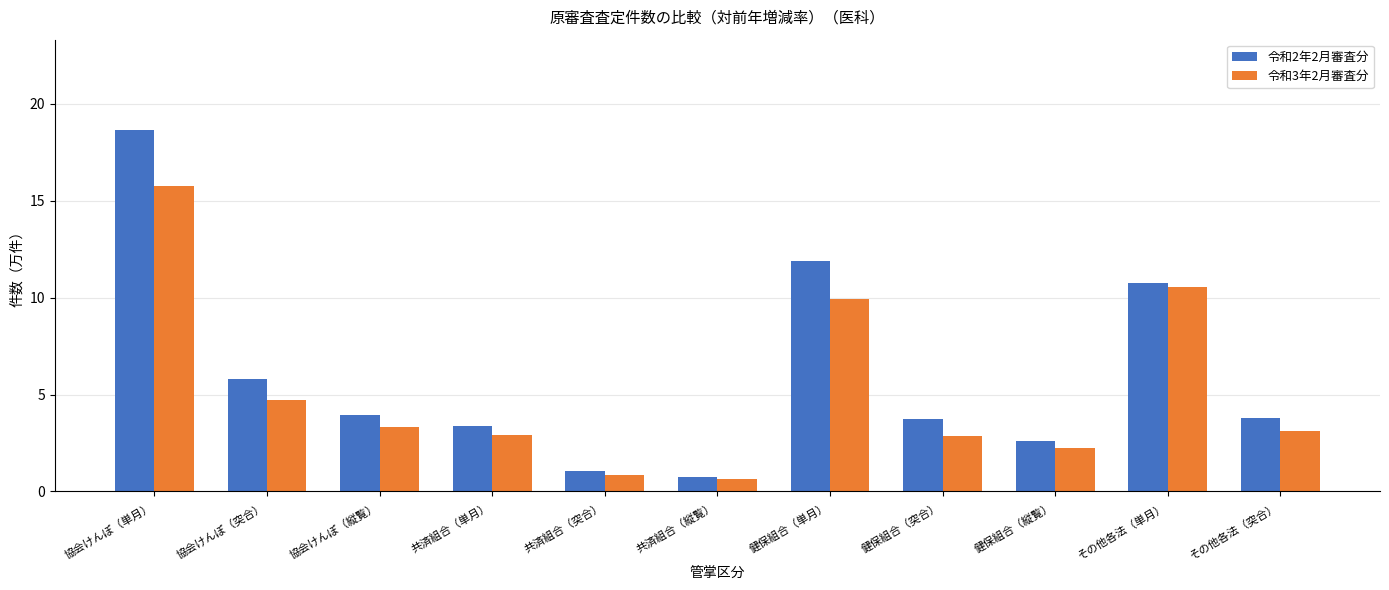

Where does the 令和3年2月審査分 series first go above 3?

協会けんぽ（単月）